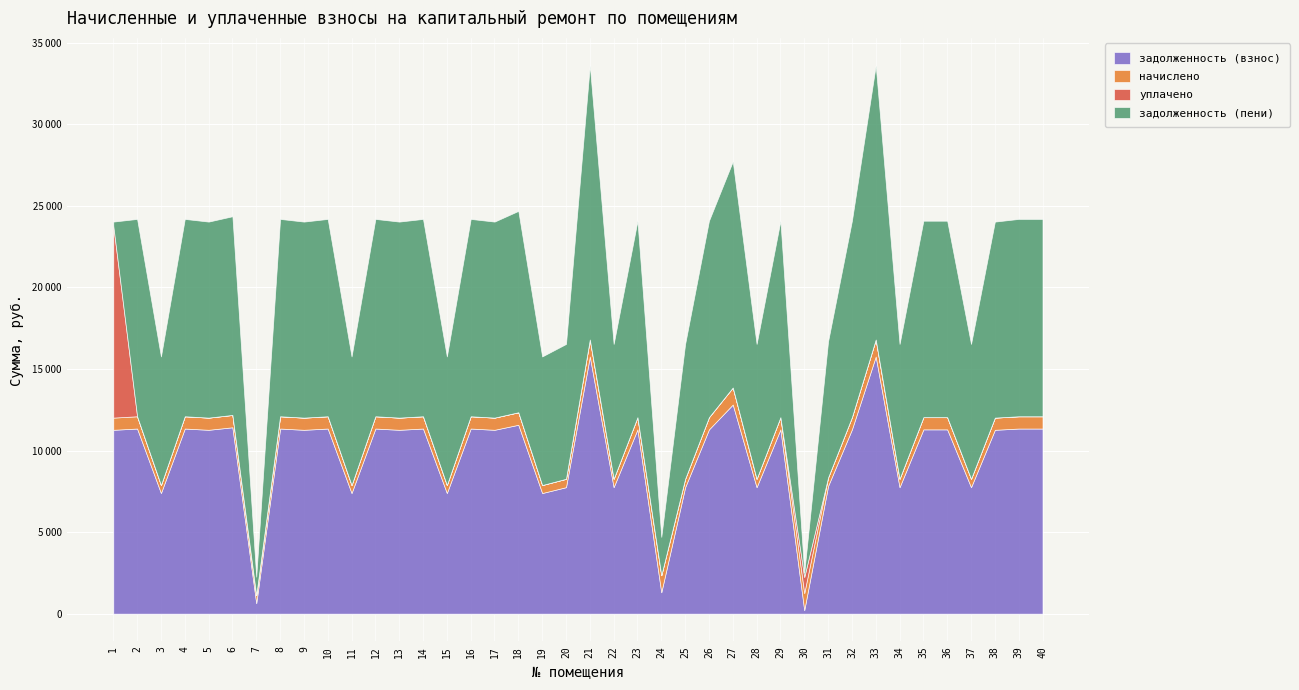

What is the average value of the задолженность (пени) series?

10171.3